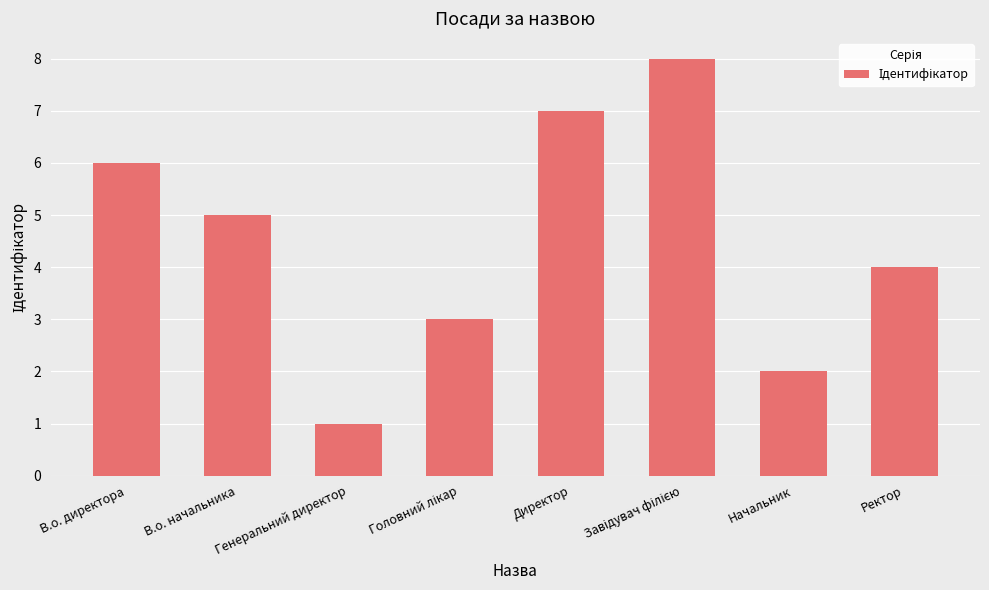

What is the difference between the maximum and minimum values?

7